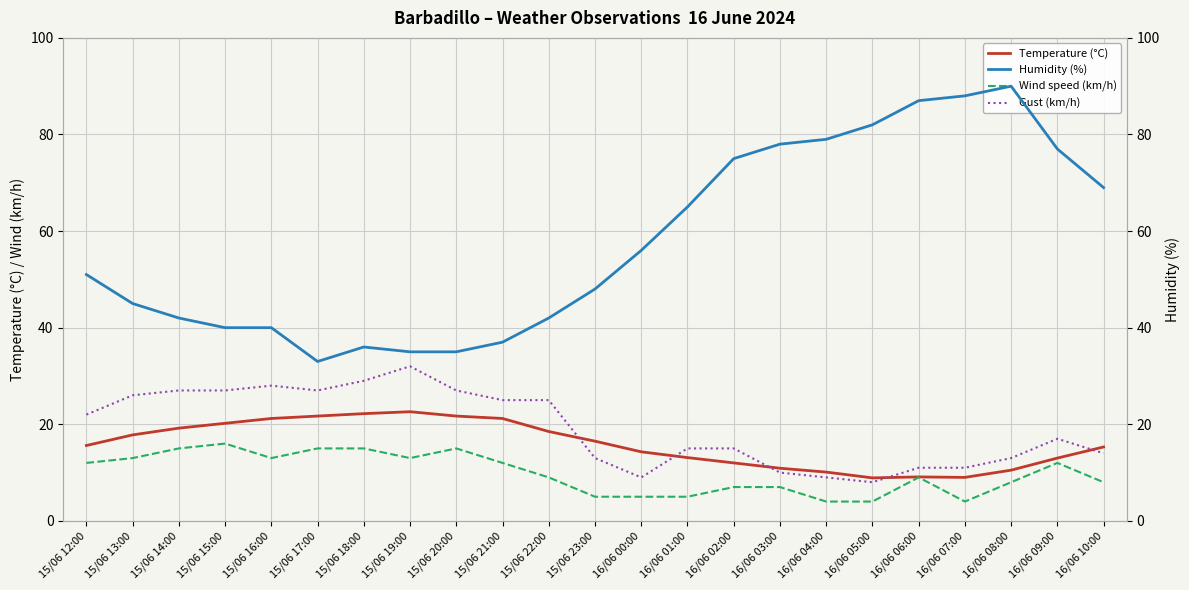

What are all the series names shown in the legend?

Temperature (°C), Wind speed (km/h), Gust (km/h), Humidity (%)